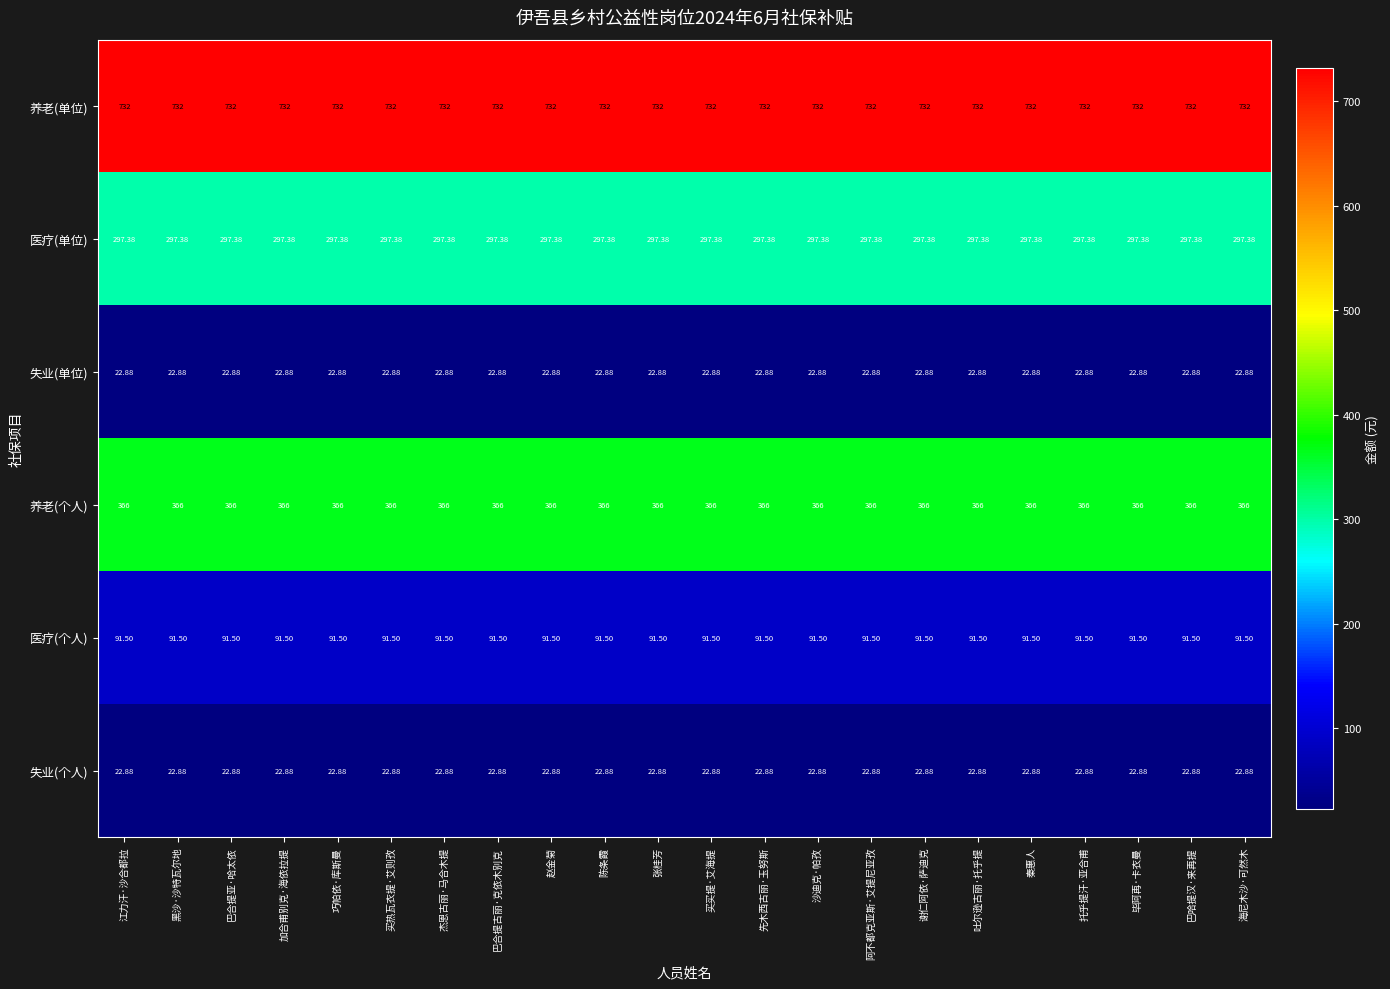

Which series has the largest total across all categories?

养老(单位)